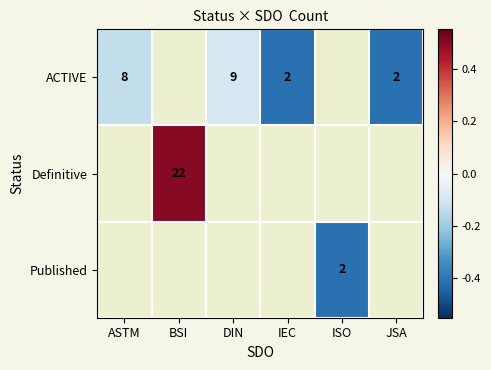

Is it true that ACTIVE equals -0.1 at ASTM?

True